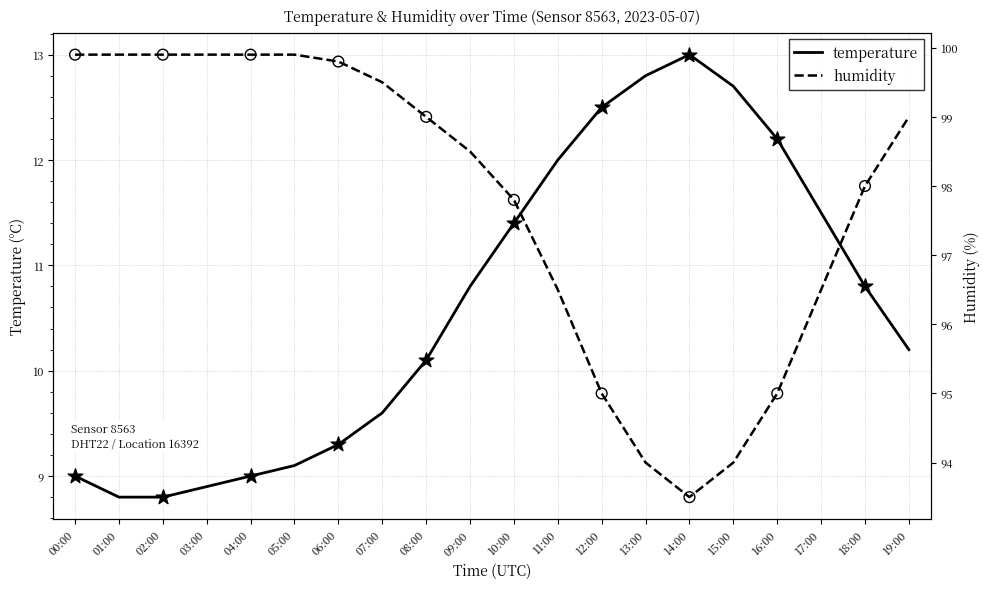

Which series reaches the maximum Y coordinate?

humidity